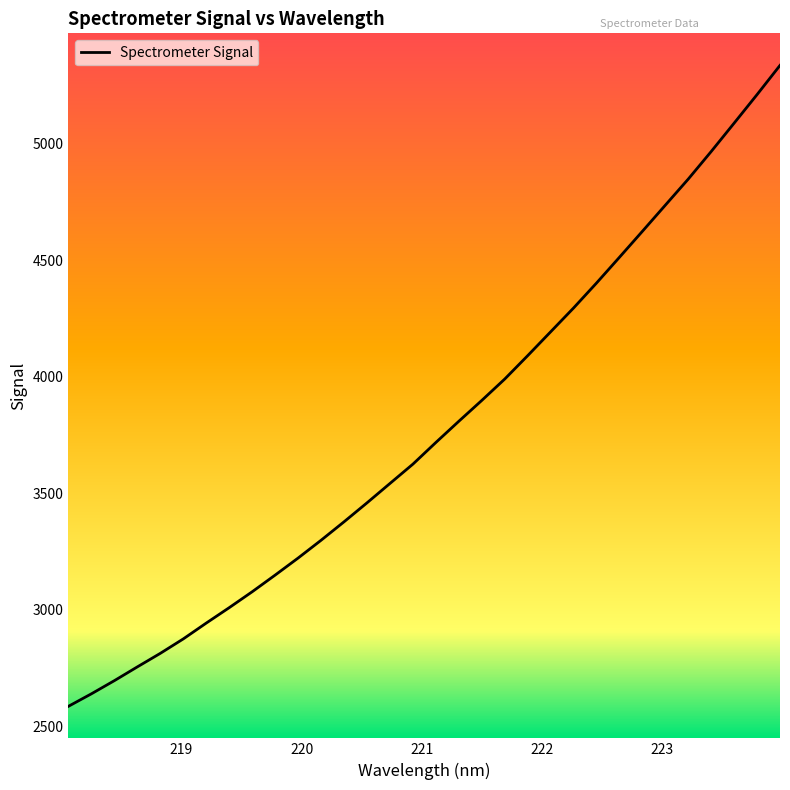

What is the difference between the maximum and minimum values?

2751.4